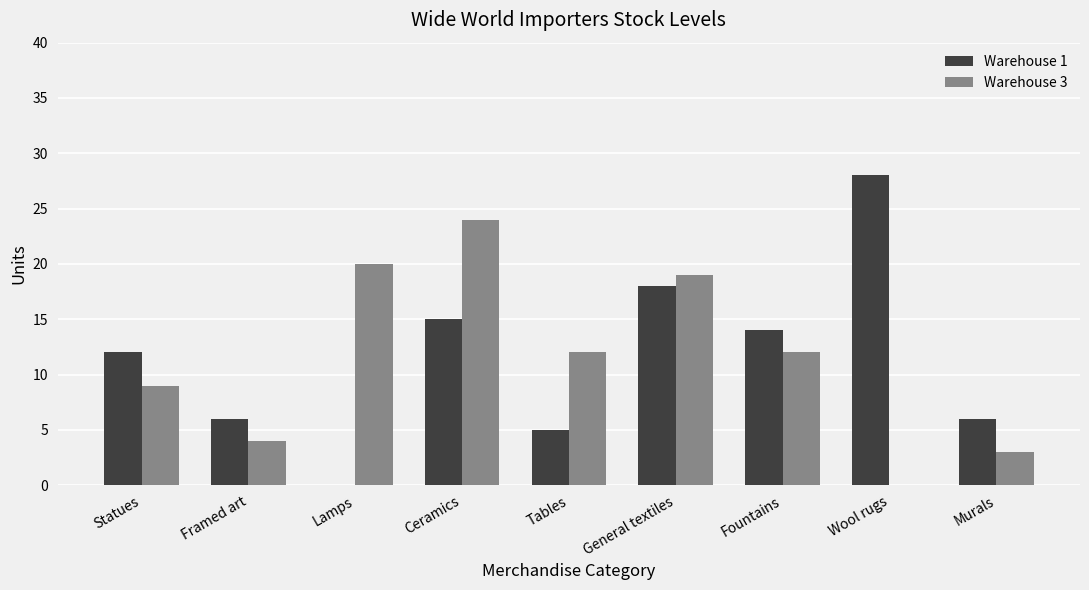

At which label does Warehouse 3 reach its peak?

Ceramics